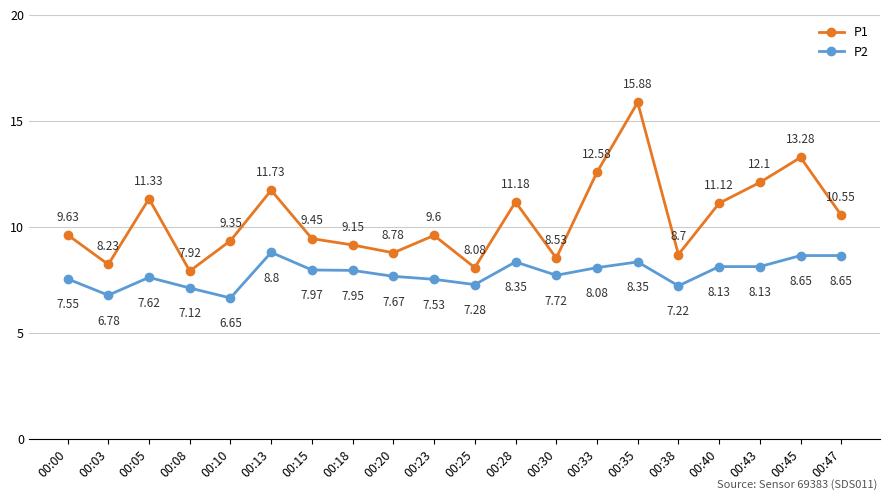

What is the sum of the P2 values at 00:30 and 00:40?

15.9